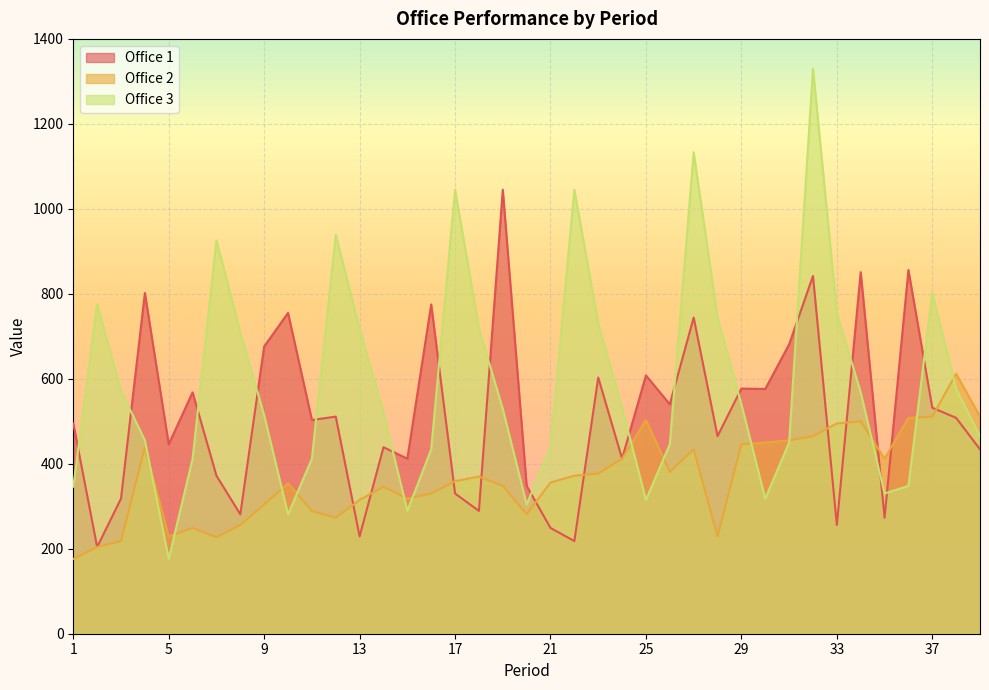

Which series ends up on top after the final intersection of Office 2 and Office 3?

Office 2